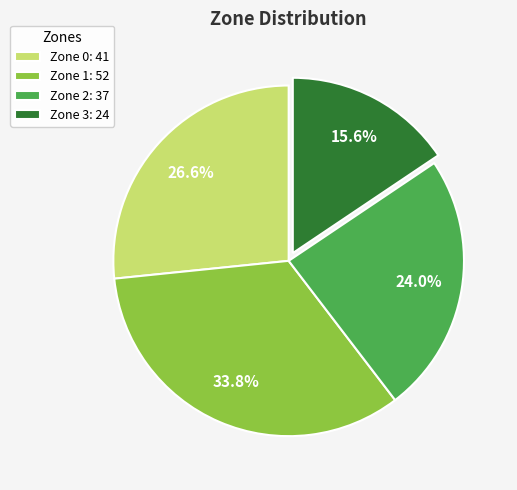

Which category has the smallest portion of the pie?

Zone 3